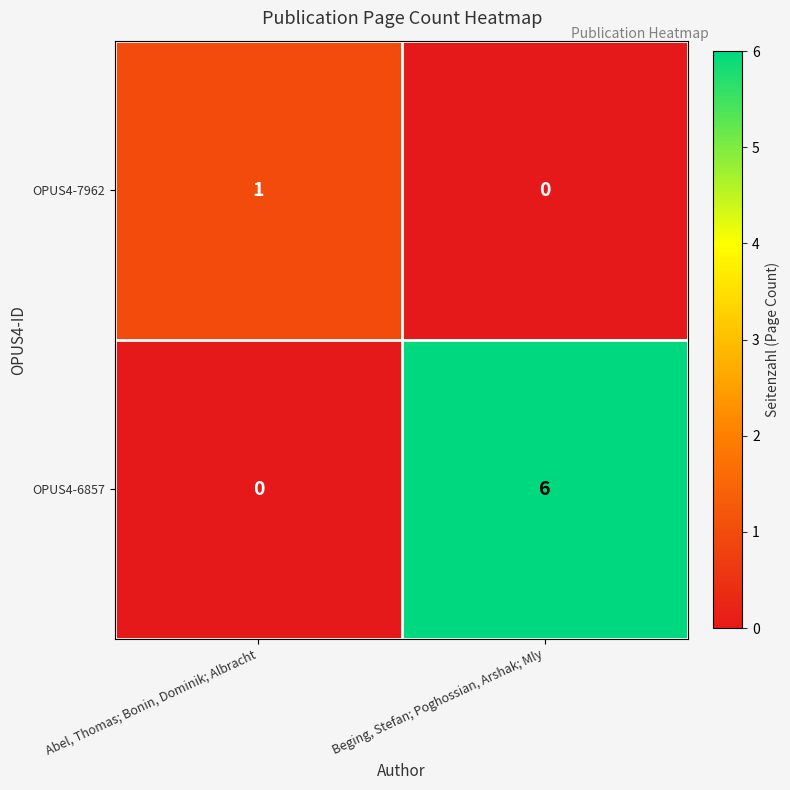

What is the total value across all series at Beging, Stefan; Poghossian, Arshak; Mly?

6